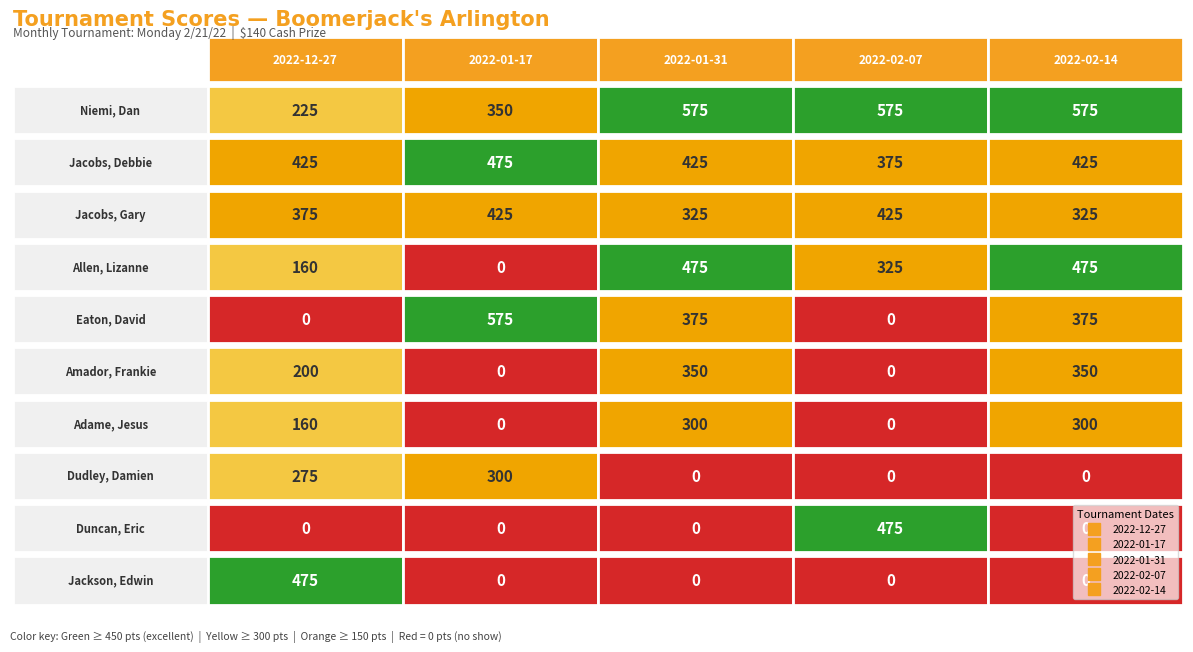

Reading left to right, list all the values displayed in this chart.

Niemi, Dan: 225	350	575	575	575
Jacobs, Debbie: 425	475	425	375	425
Jacobs, Gary: 375	425	325	425	325
Allen, Lizanne: 160	0	475	325	475
Eaton, David: 0	575	375	0	375
Amador, Frankie: 200	0	350	0	350
Adame, Jesus: 160	0	300	0	300
Dudley, Damien: 275	300	0	0	0
Duncan, Eric: 0	0	0	475	0
Jackson, Edwin: 475	0	0	0	0